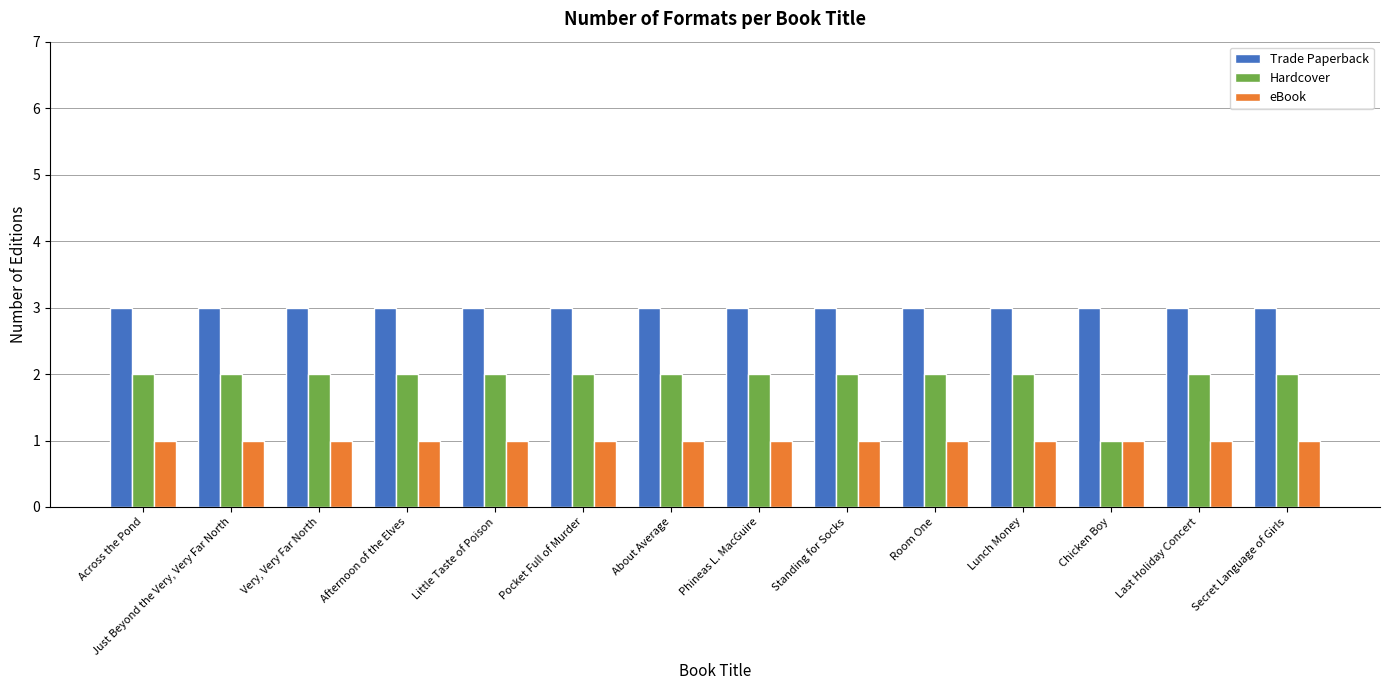

At how many categories does at least one series exceed 1?

14